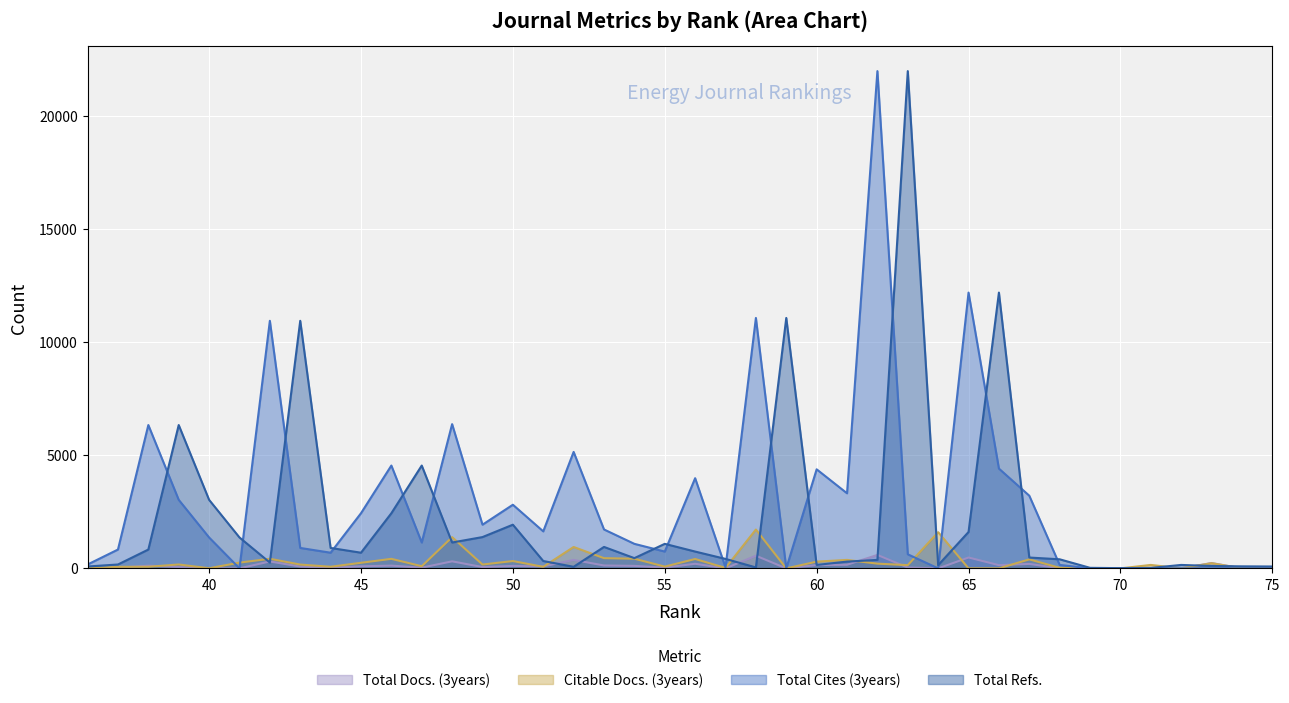

Which category has the highest value in the Citable Docs. (3years) series?

58